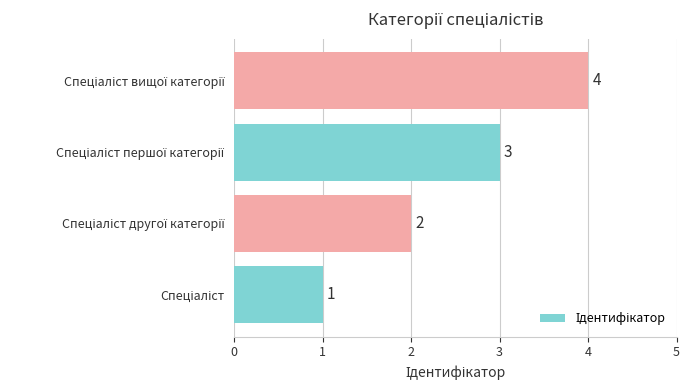

Count the values in the range 2 to 4.

3